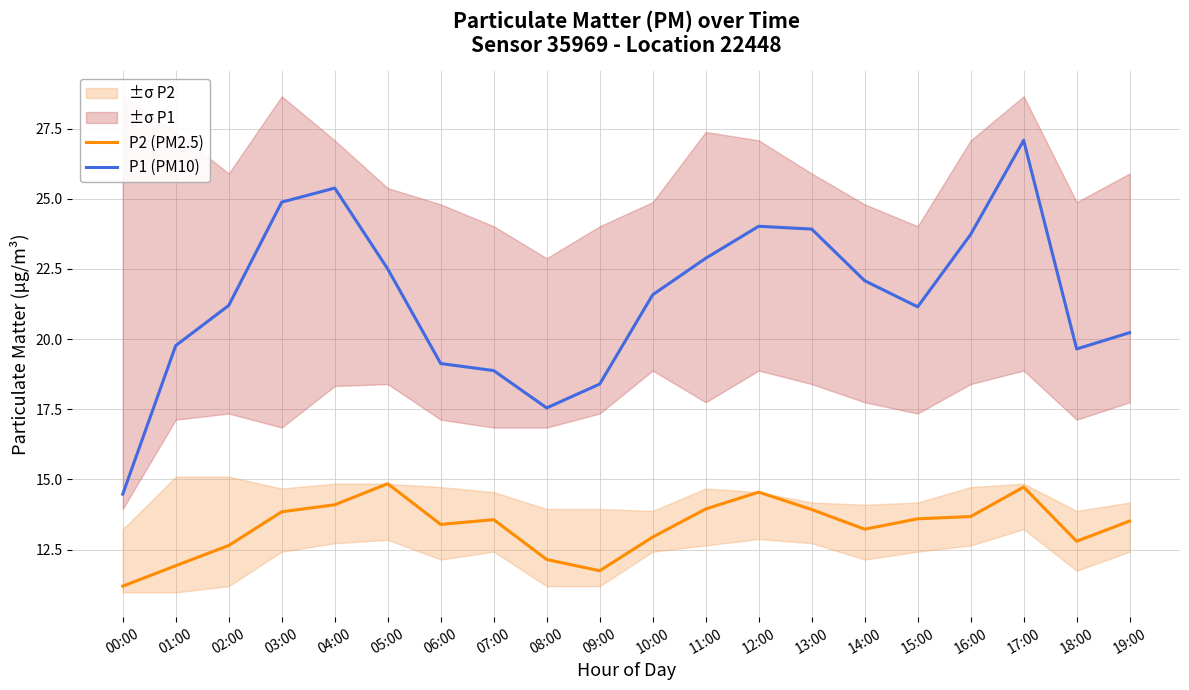

At which label does P2 (PM2.5) first exceed 13?

03:00